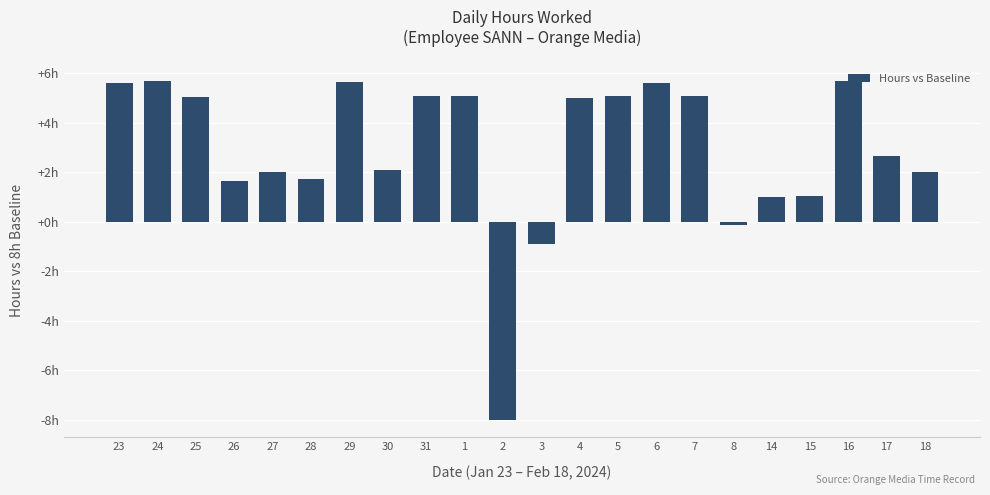

Does the chart contain any negative values?

Yes